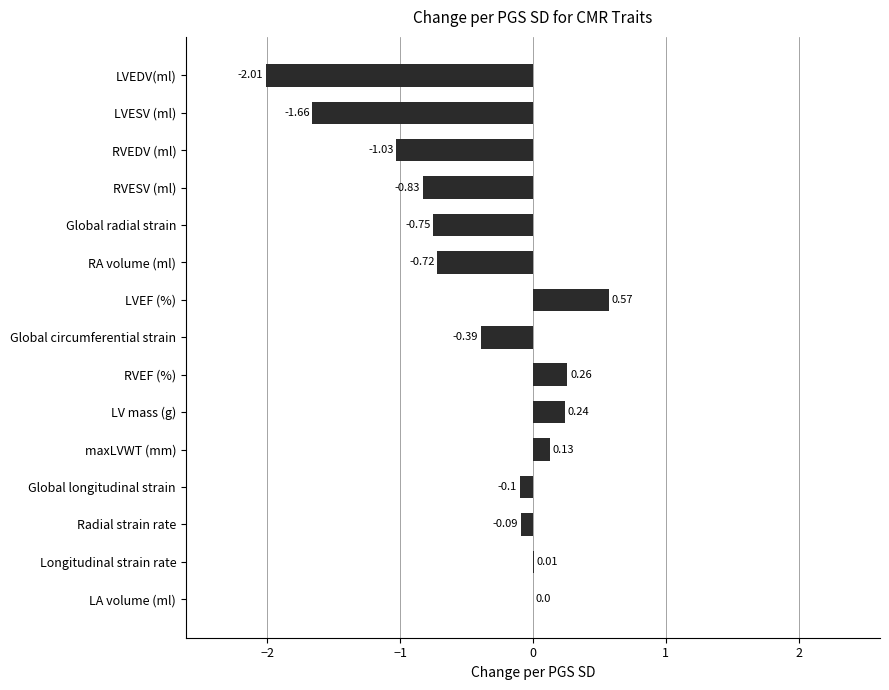

Between RVEF (%) and LA volume (ml), which is larger?

RVEF (%)